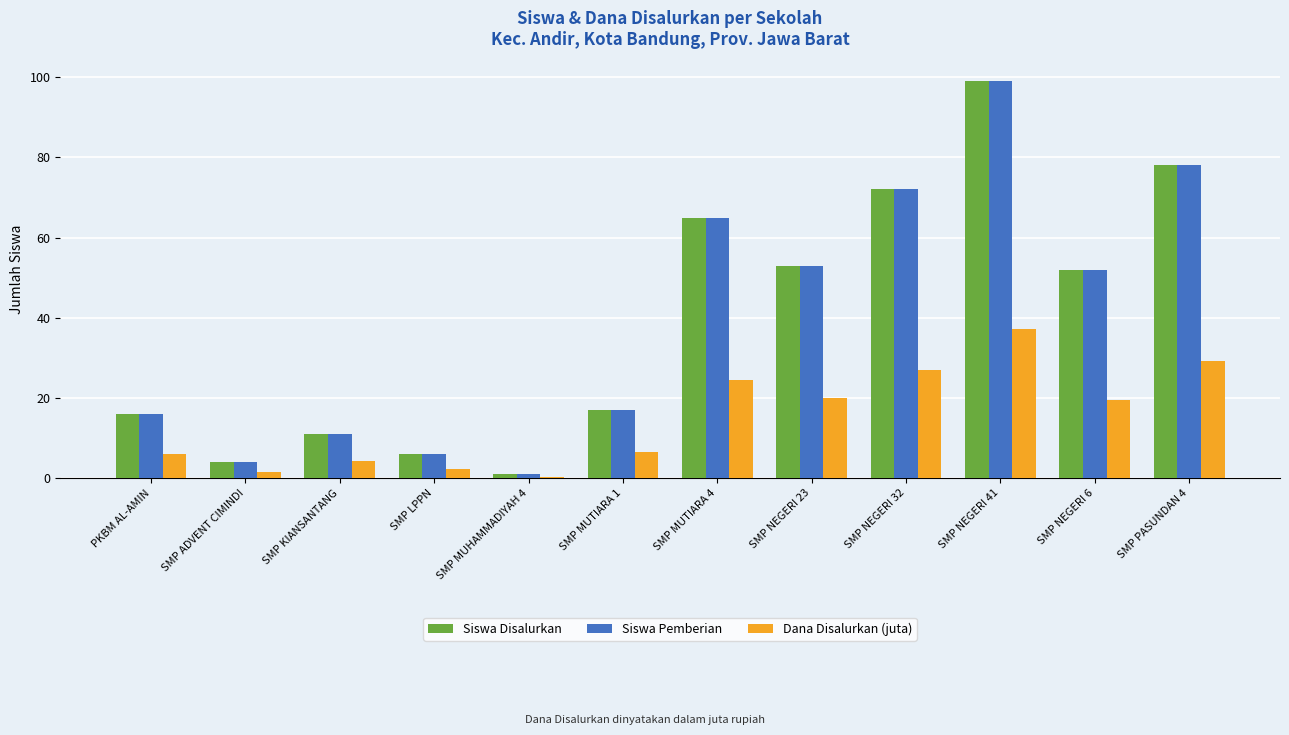

At how many categories does at least one series exceed 46?

6